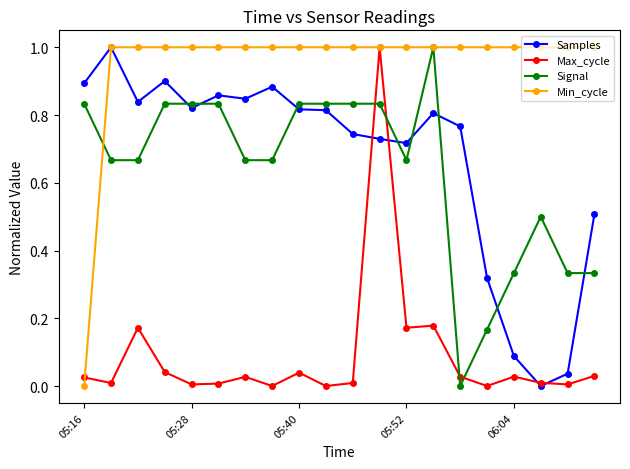

What is the highest value of the Min_cycle series?

1.0